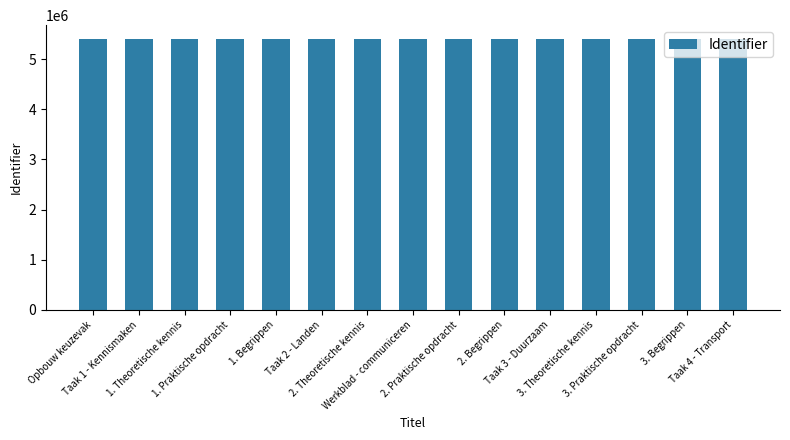

What is the value of the 7th bar from the left?

5406971